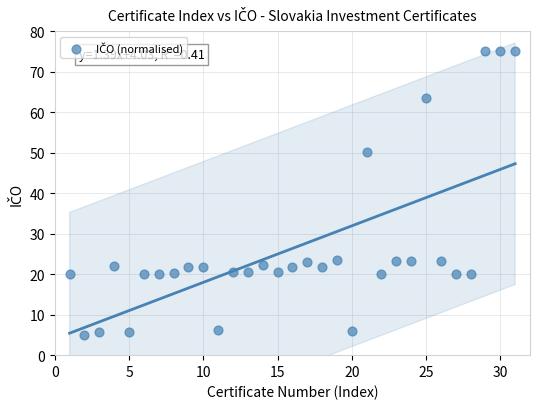

What is the range of X values (max minus min)?

30.0